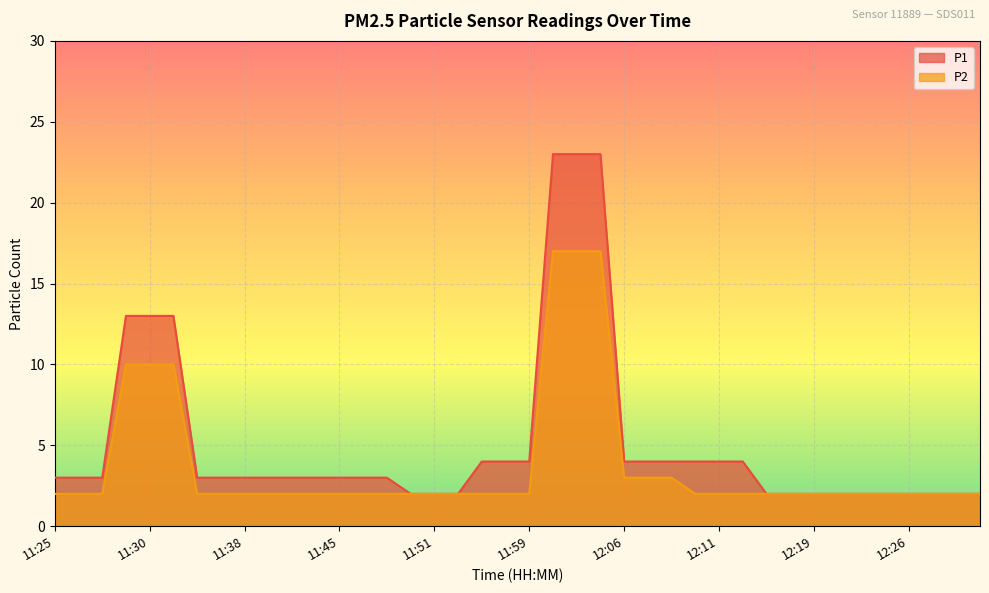

Which series has the widest spread of values?

P1